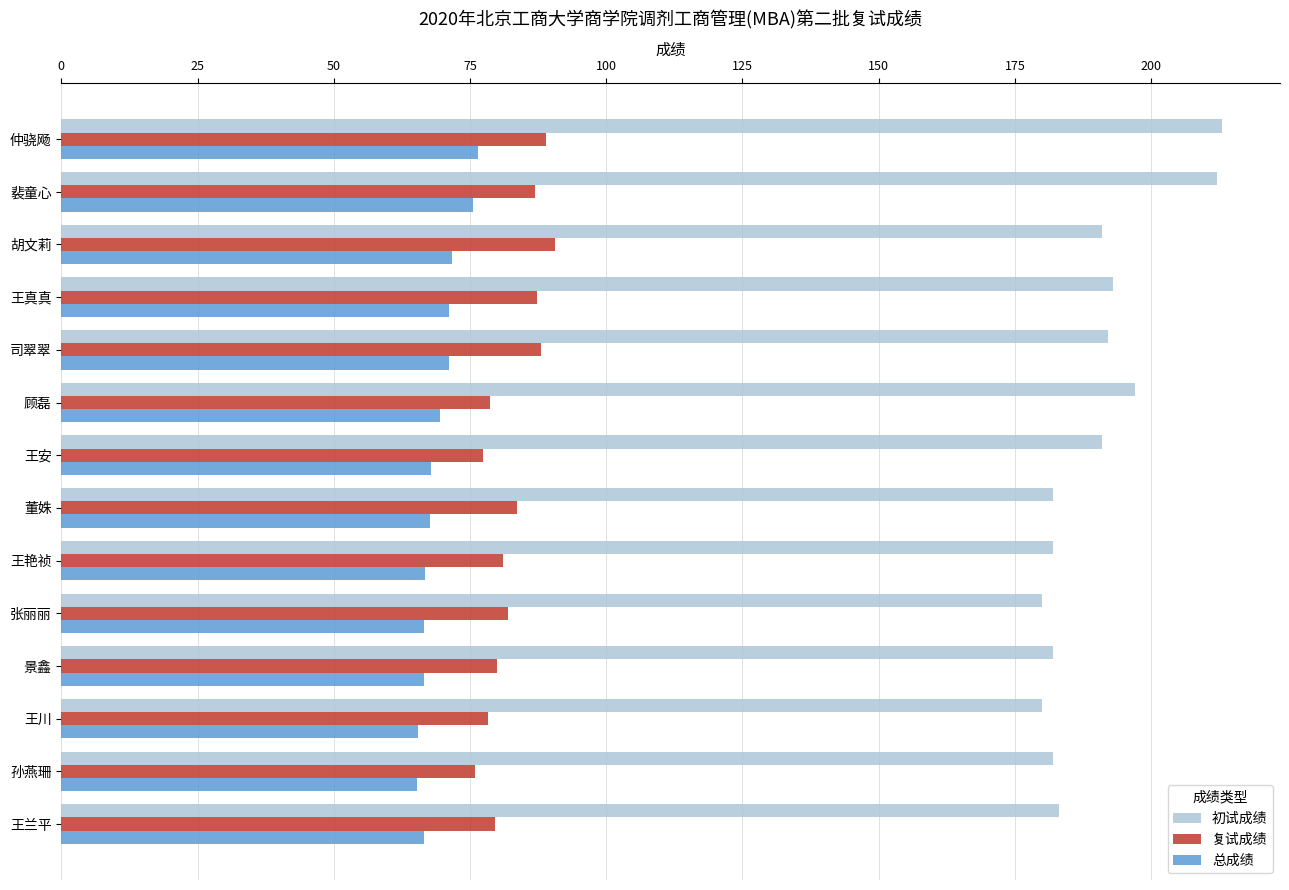

What is the sum of the 初试成绩 values at 董姝 and 司翠翠?

374.0